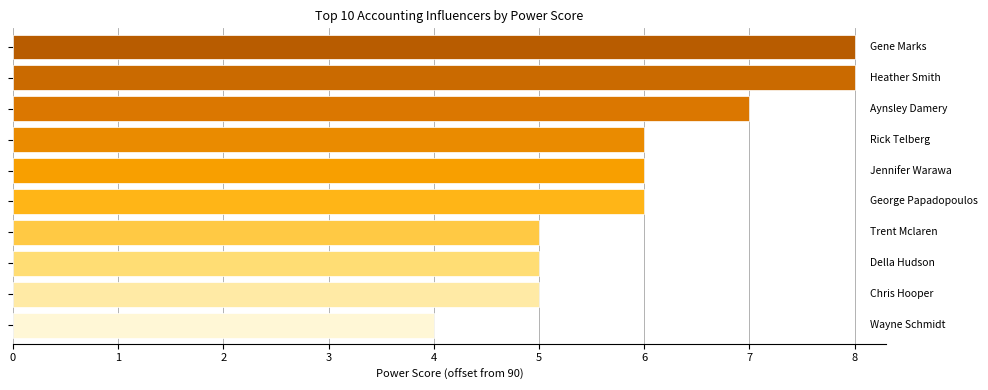

Reading bottom to top, transcribe all the data shown in this chart.

4	5	5	5	6	6	6	7	8	8